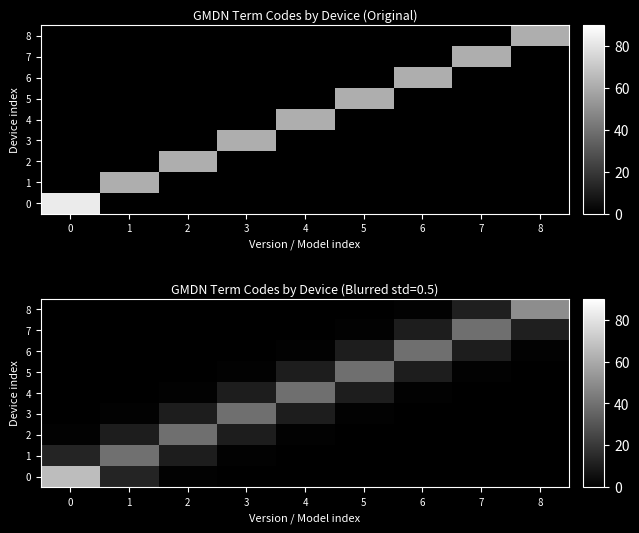

What is the sum of the 0 values at 1 and 7?

13.0